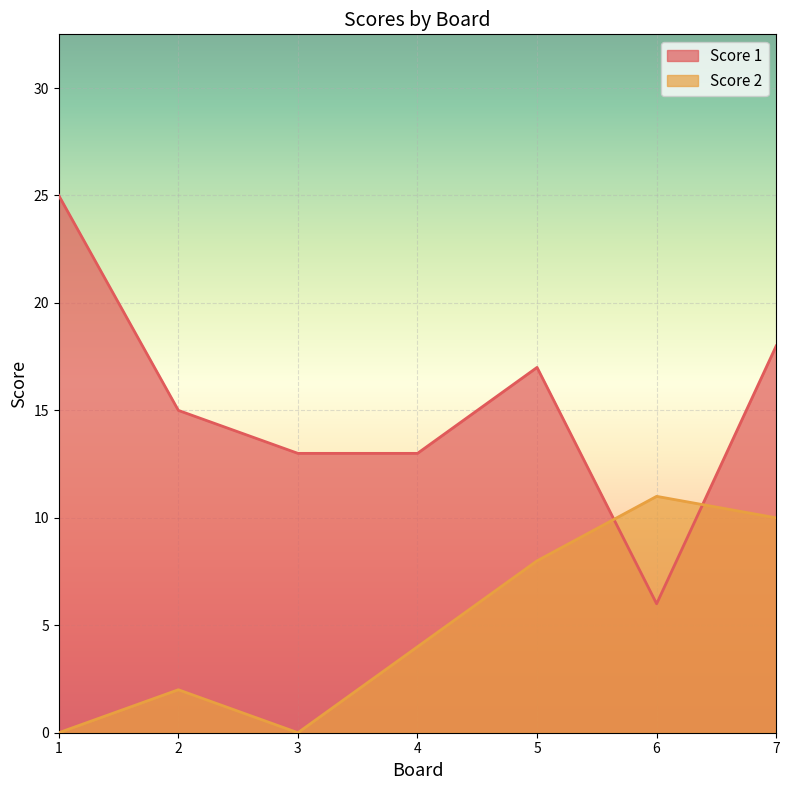

True or false: Score 1 has a value of 13 at 4.

True